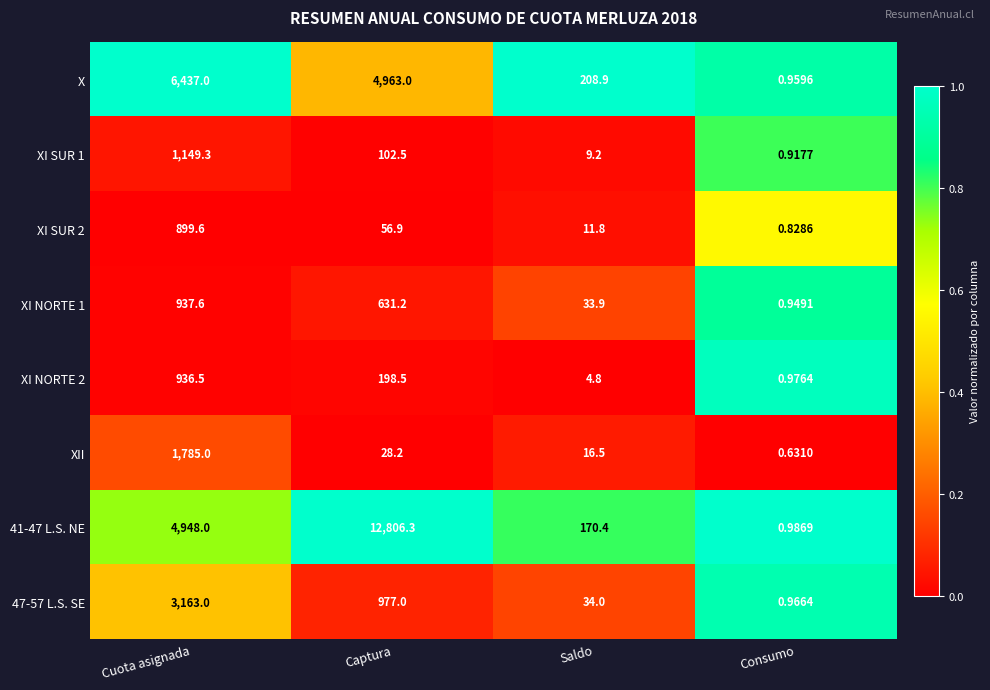

Which series has the widest spread of values?

41-47 L.S. NE